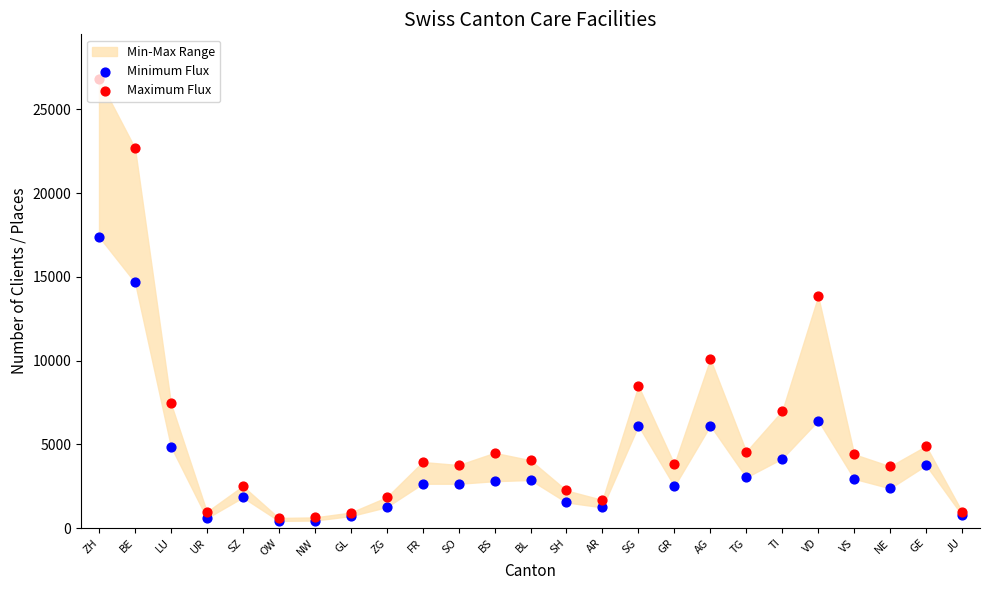

Is the value of Maximum Flux at BE greater than the value of Minimum Flux at SO?

Yes